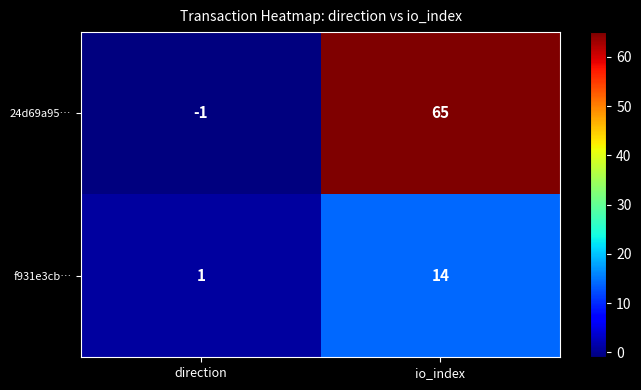

Which series changed the most between direction and io_index?

24d69a95…